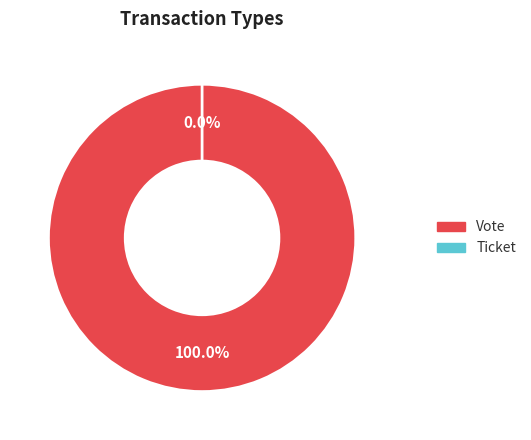

What percentage is the Vote slice, to the nearest percent?

100%